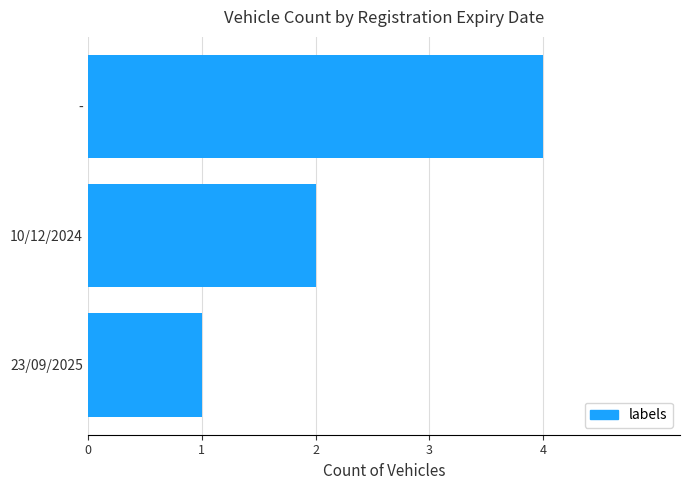

What is the difference between the maximum and minimum values?

3